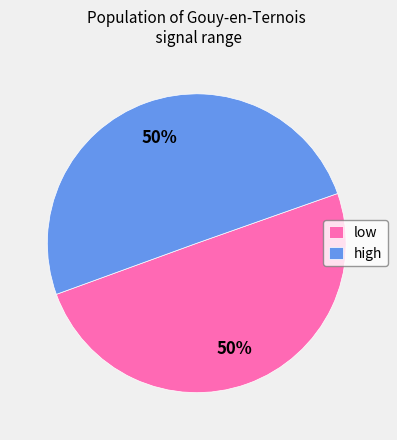

To the nearest percent, what is the average slice percentage?

50%